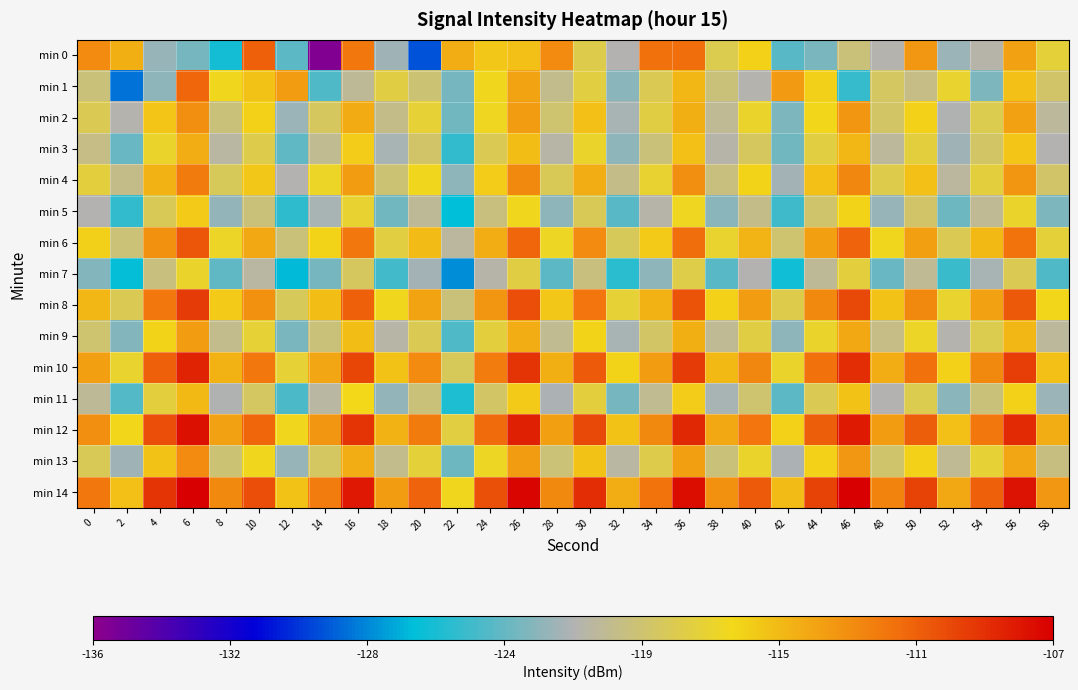

Which series has the largest range (max minus min)?

min 0